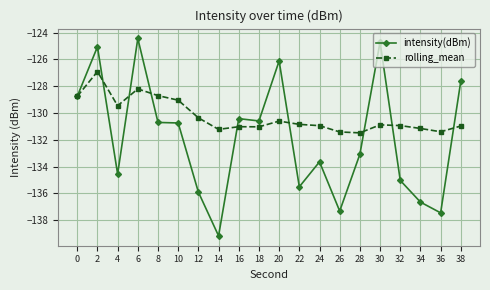

How many values in the intensity(dBm) series exceed -130?

6